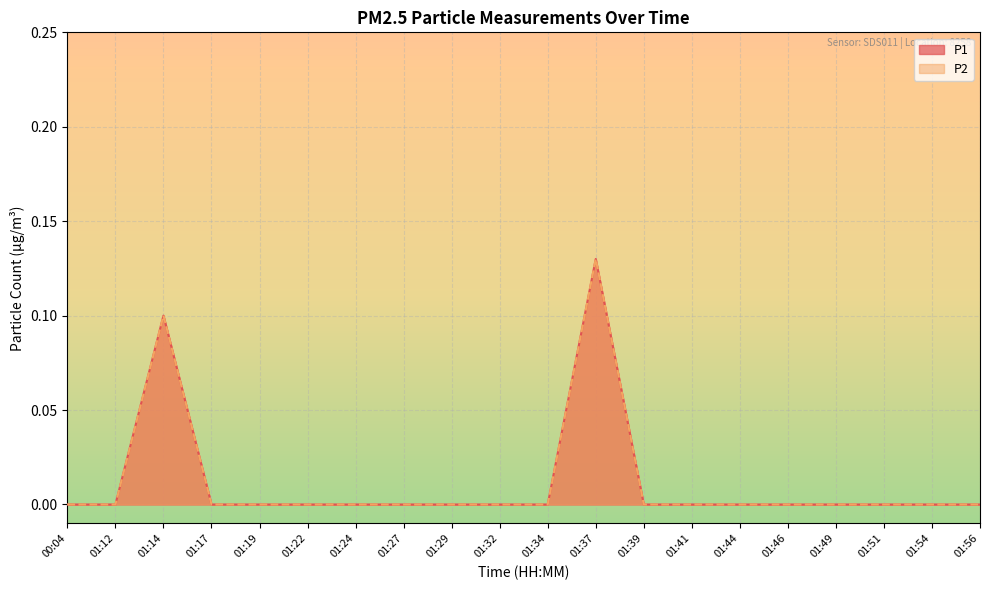

True or false: P2 and P1 cross at least once.

False